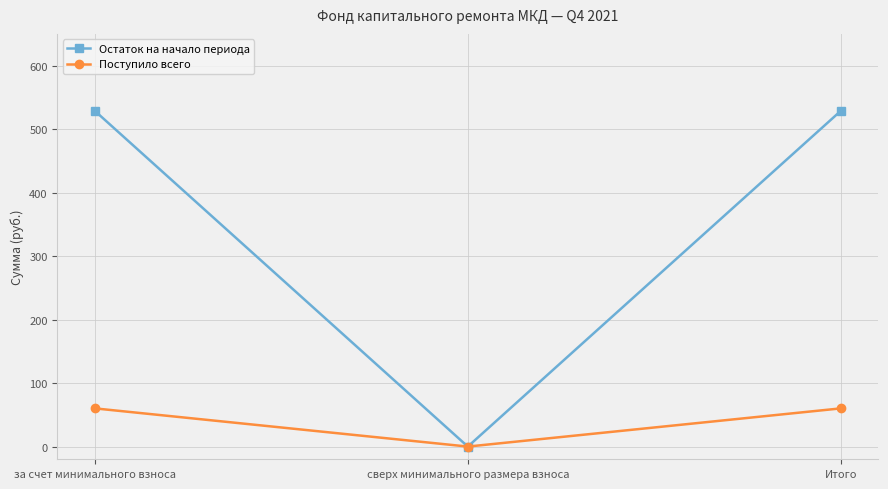

Rank the series by their maximum value, from lowest to highest.

Поступило всего, Остаток на начало периода